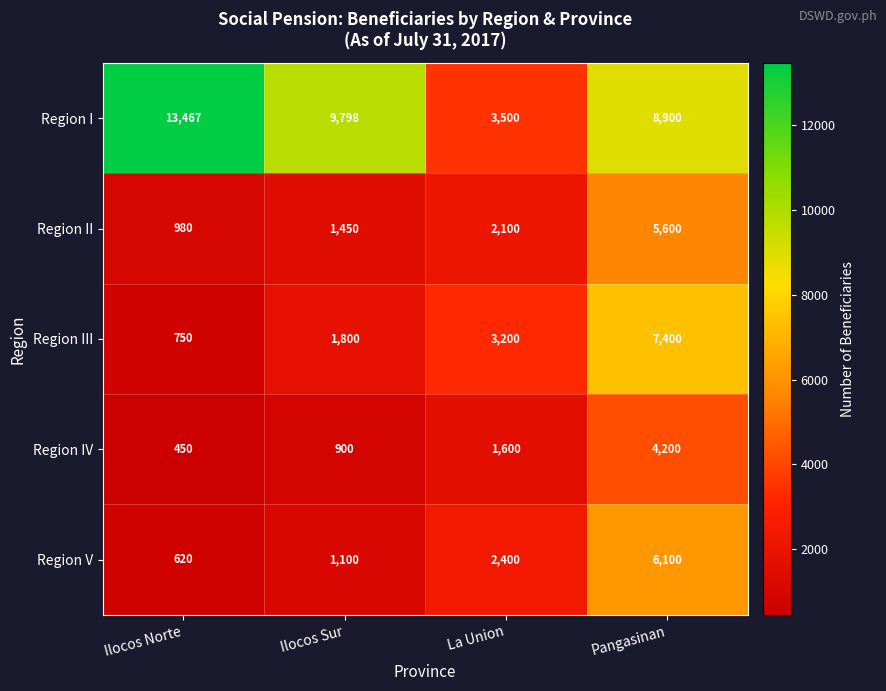

What is the sum of all Region I values?

35665